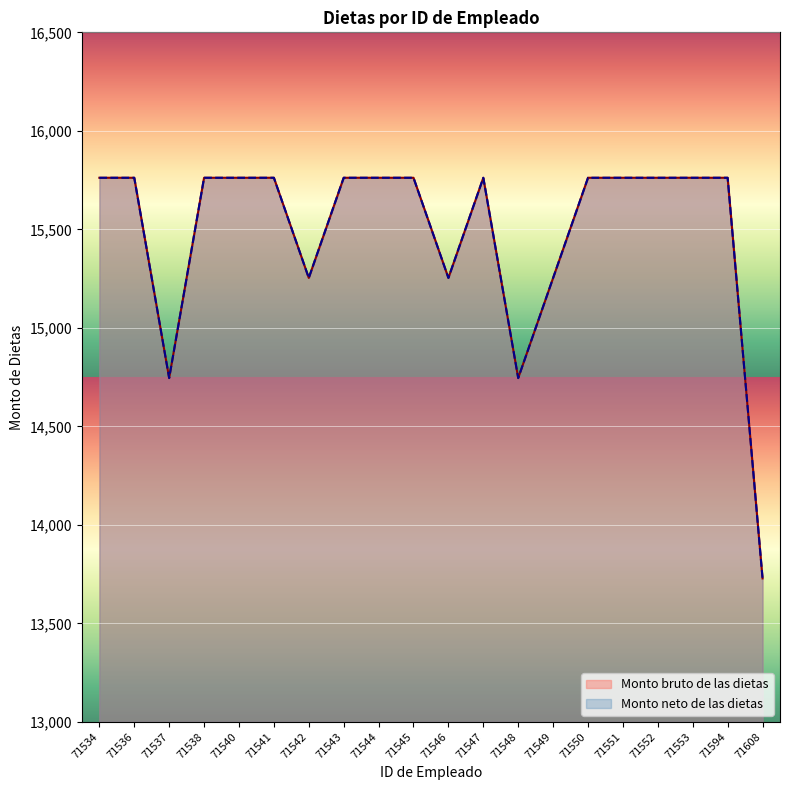

Between 71540 and 71542, which series saw the biggest shift?

Monto bruto de las dietas